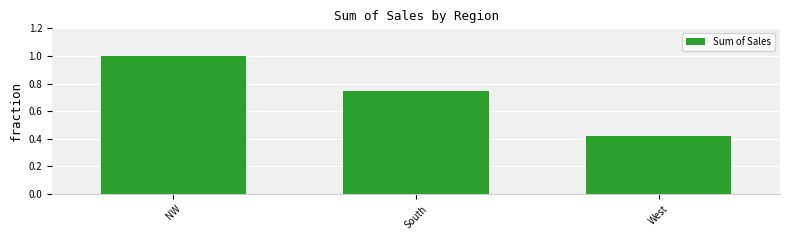

What is the sum of all values?

2.2